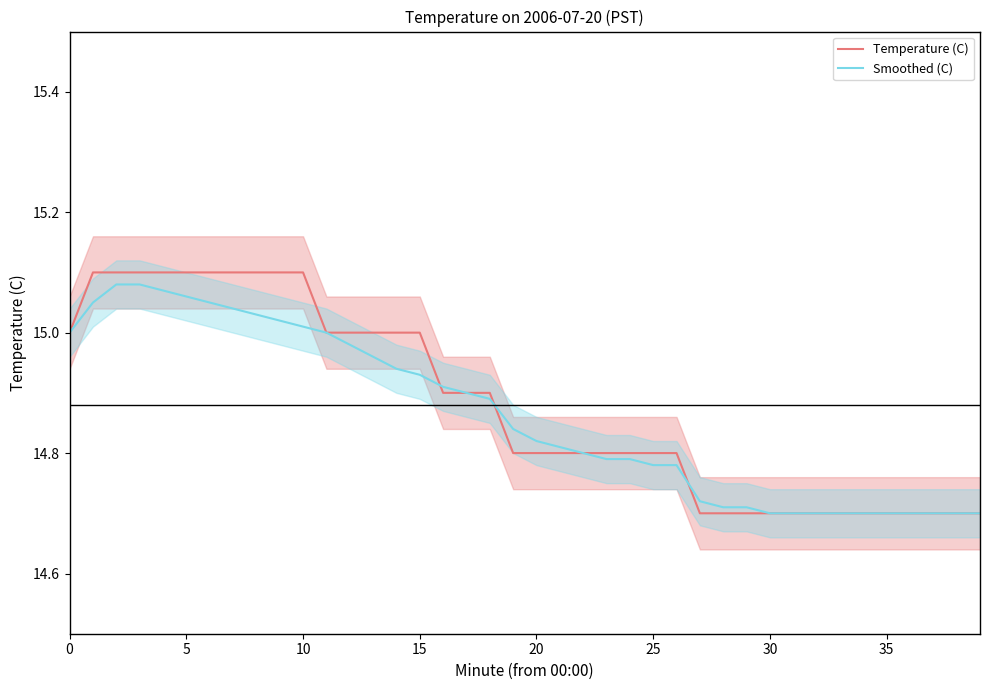

What is the value of the Temperature (C) point at the 32nd from the left?

14.7